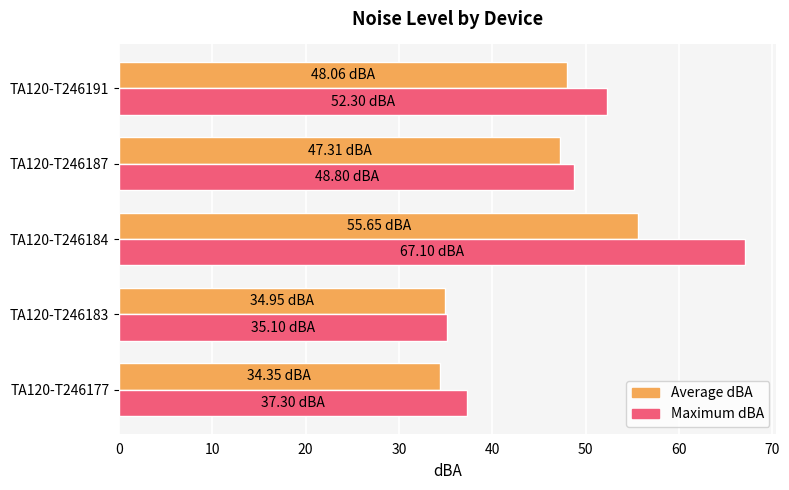

How many values in the Average dBA series are below 47?

2